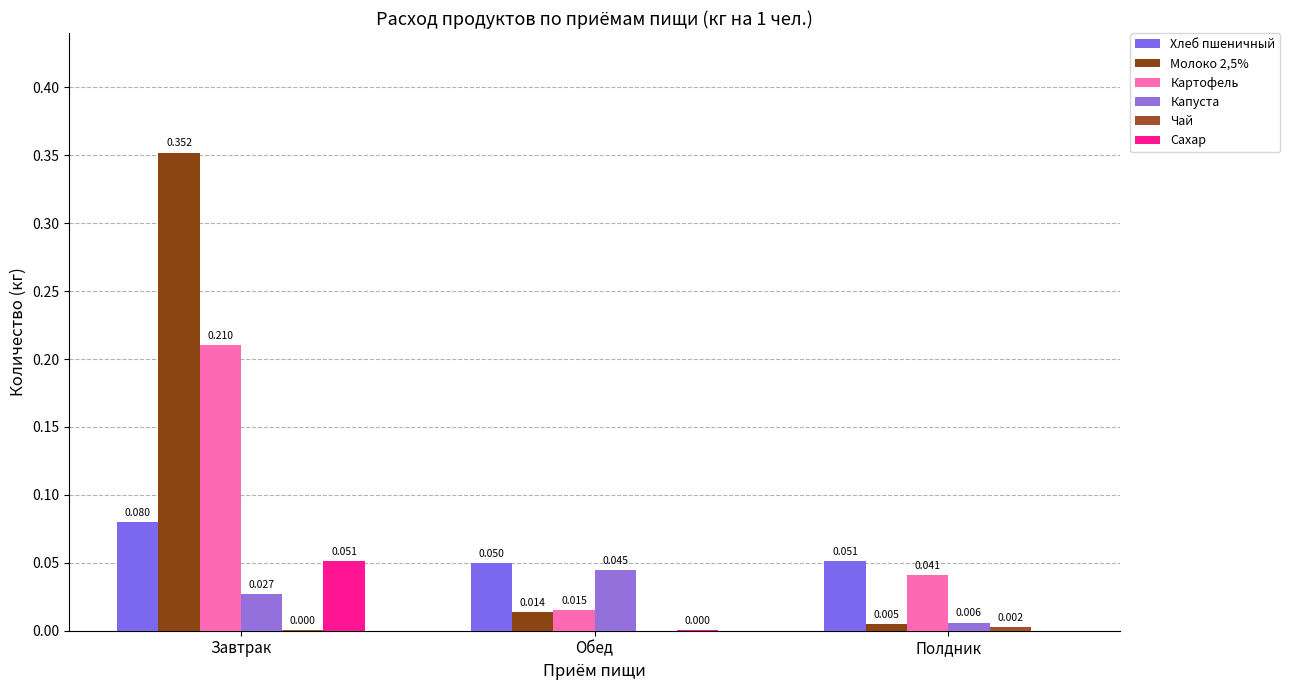

At which label is Молоко 2,5% closest to 0?

Полдник